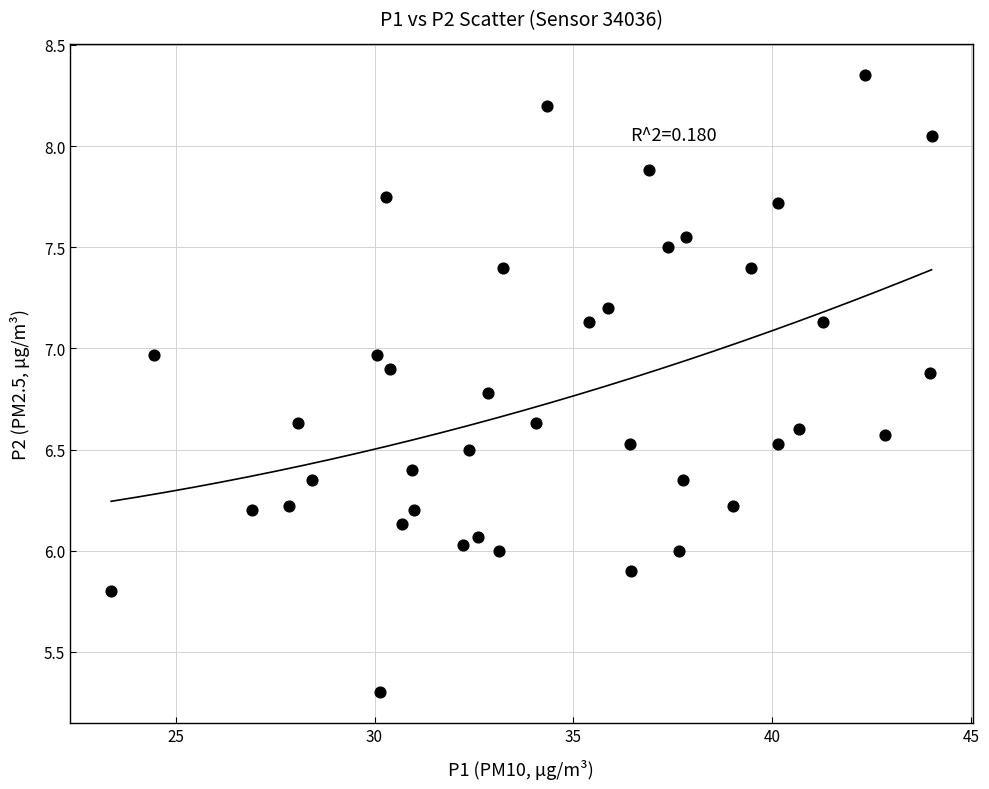

What is the range of X values (max minus min)?

20.6